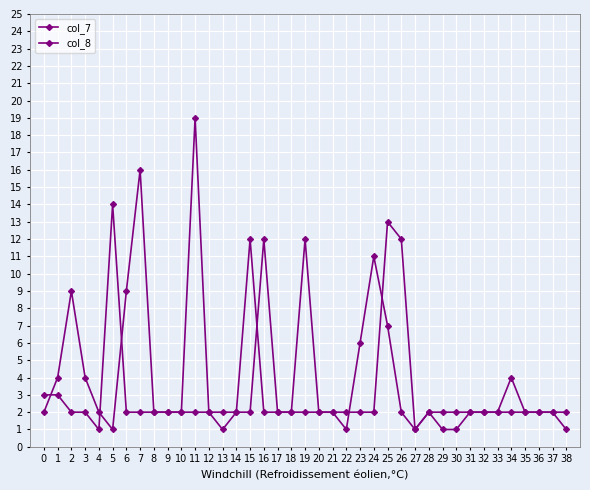

How many lines are shown in the chart?

2